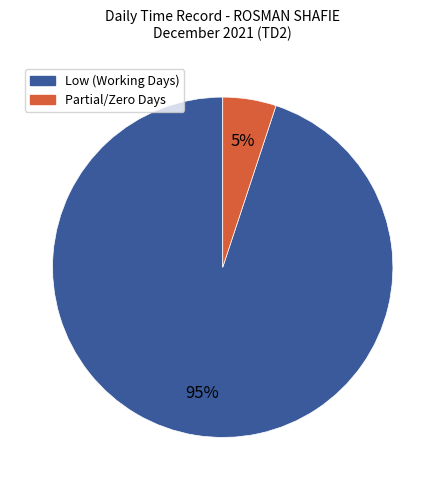

Is there any slice that represents more than half of the pie?

Yes